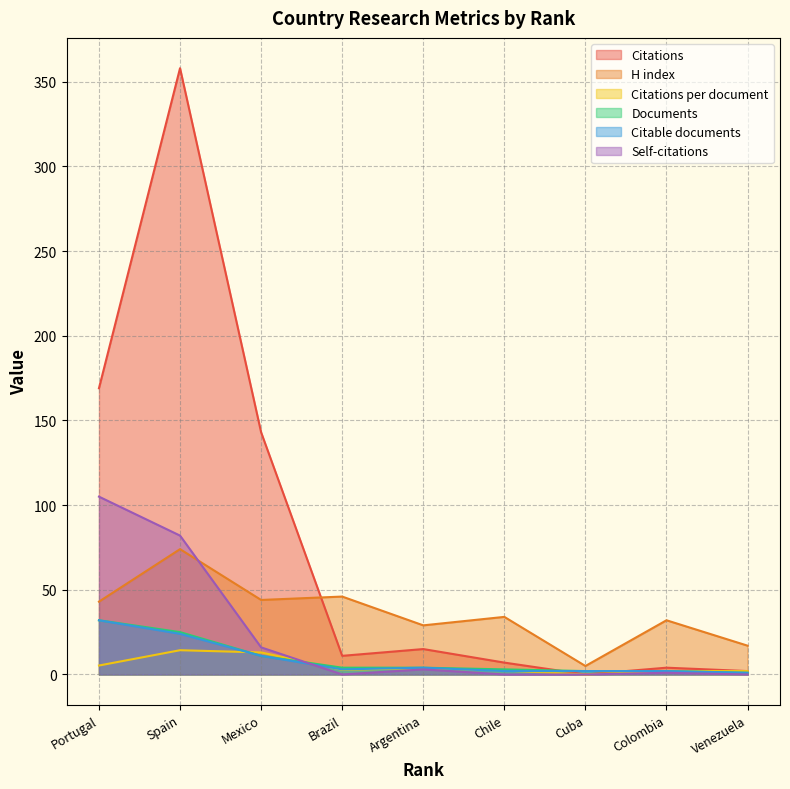

Is it true that Citations equals 137.4 at Cuba?

False